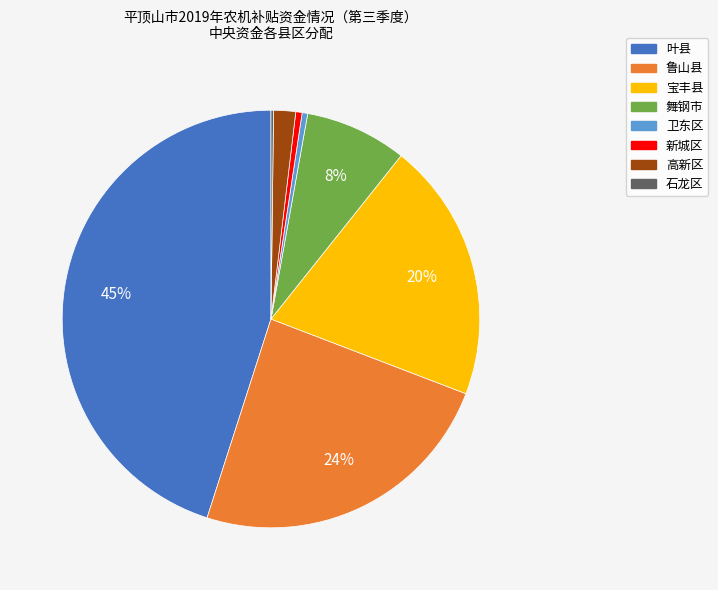

Which slice is the largest?

叶县